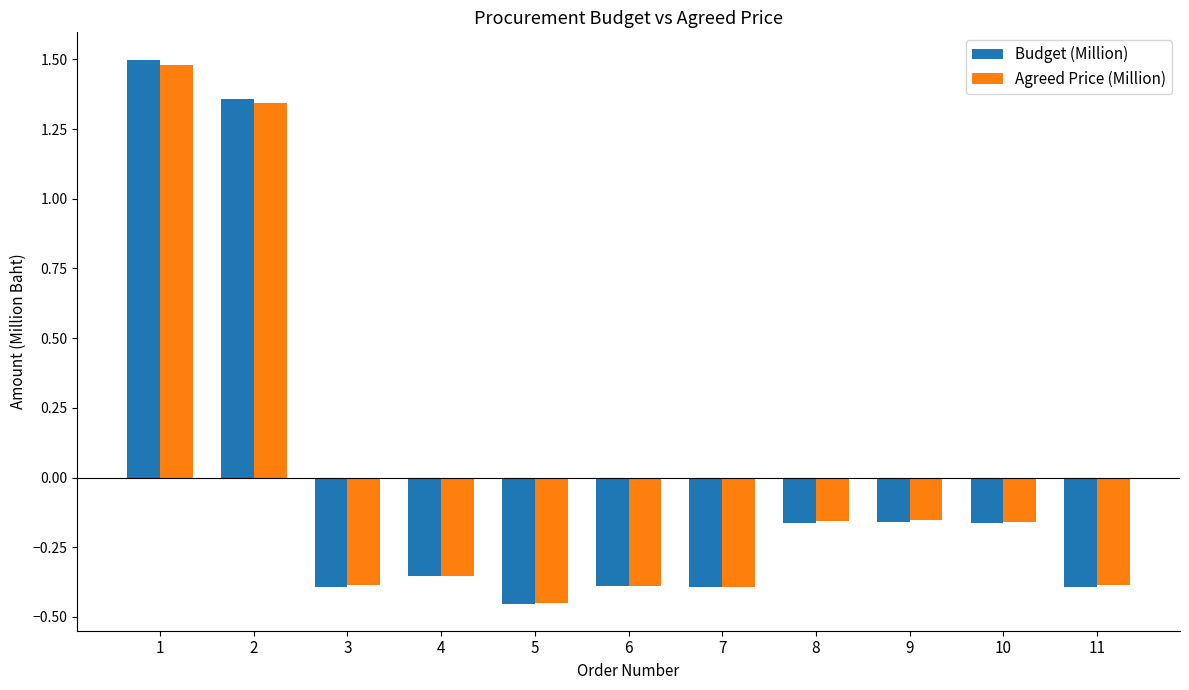

The value of Agreed Price (Million) at 5 is -0.6. True or false?

False